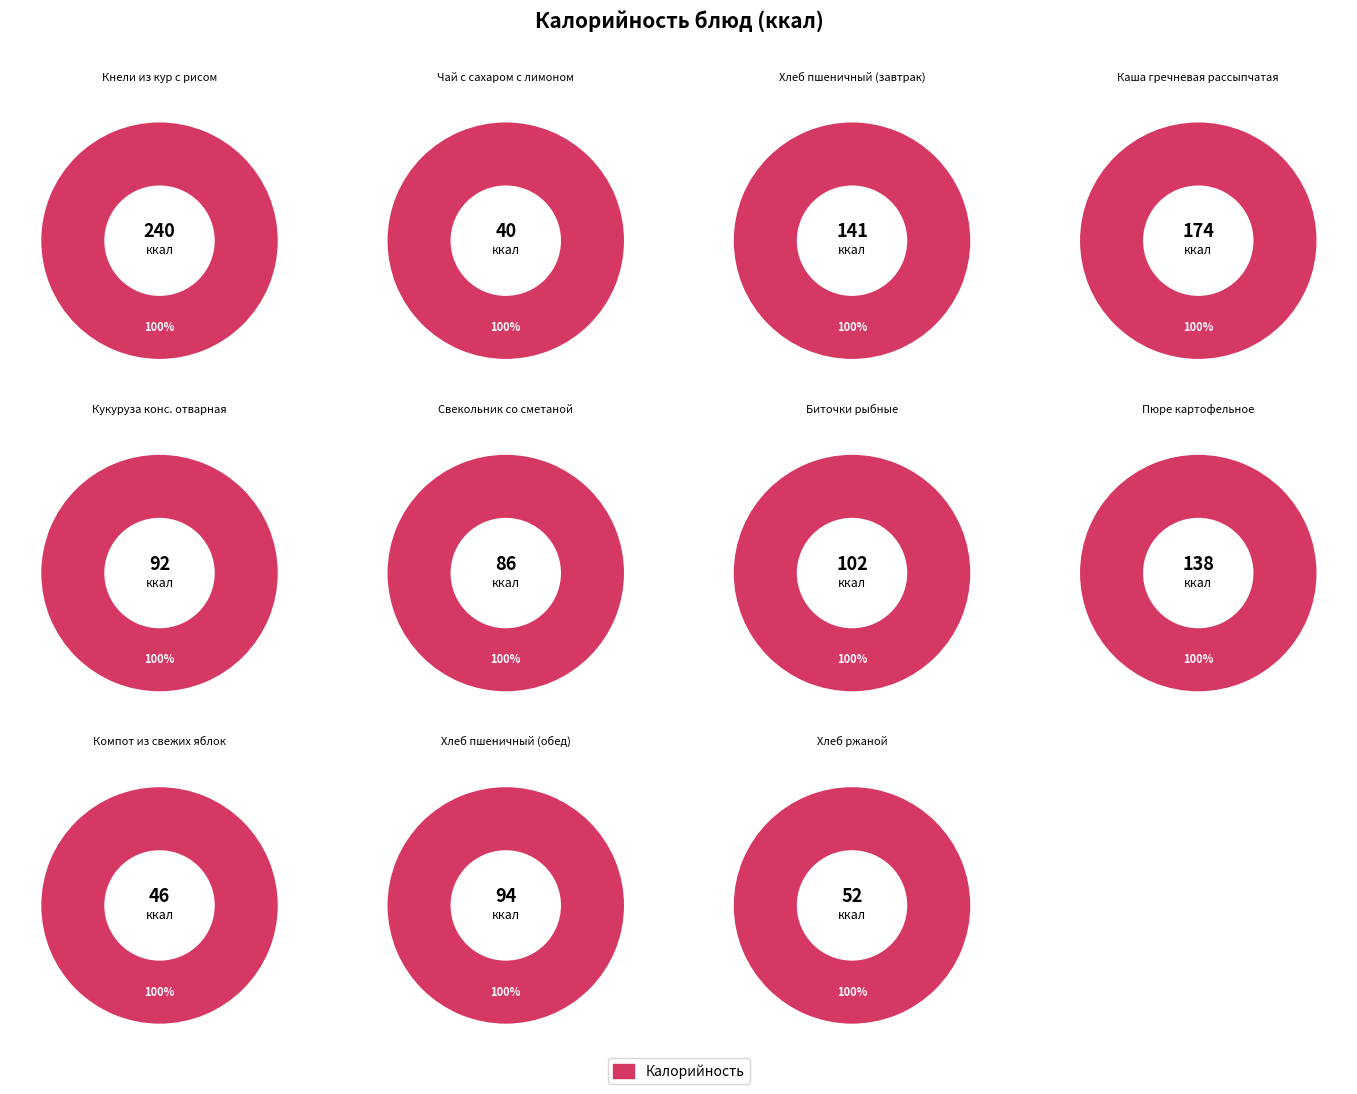

What is the ratio of the value at Кукуруза конс. отварная to the value at Хлеб ржаной?

1.8